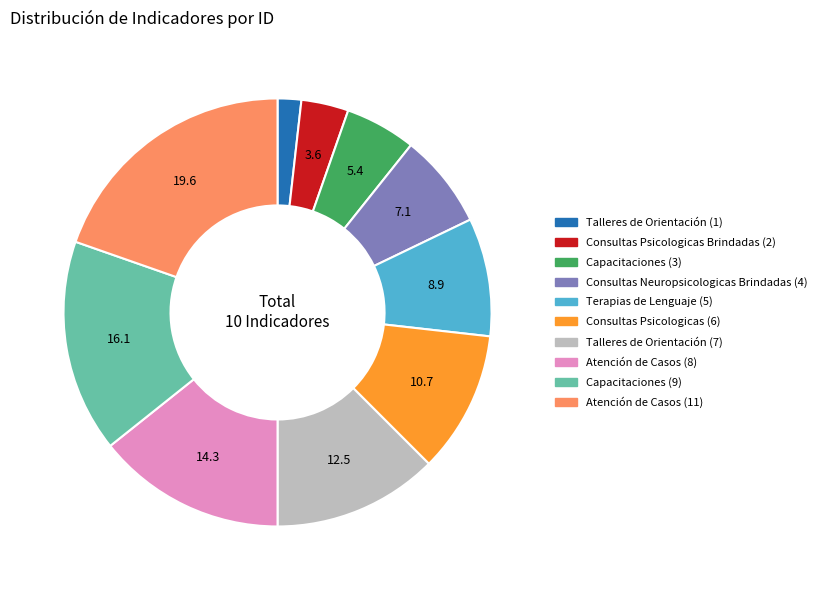

The Capacitaciones (3) slice represents 5% of the pie. True or false?

True